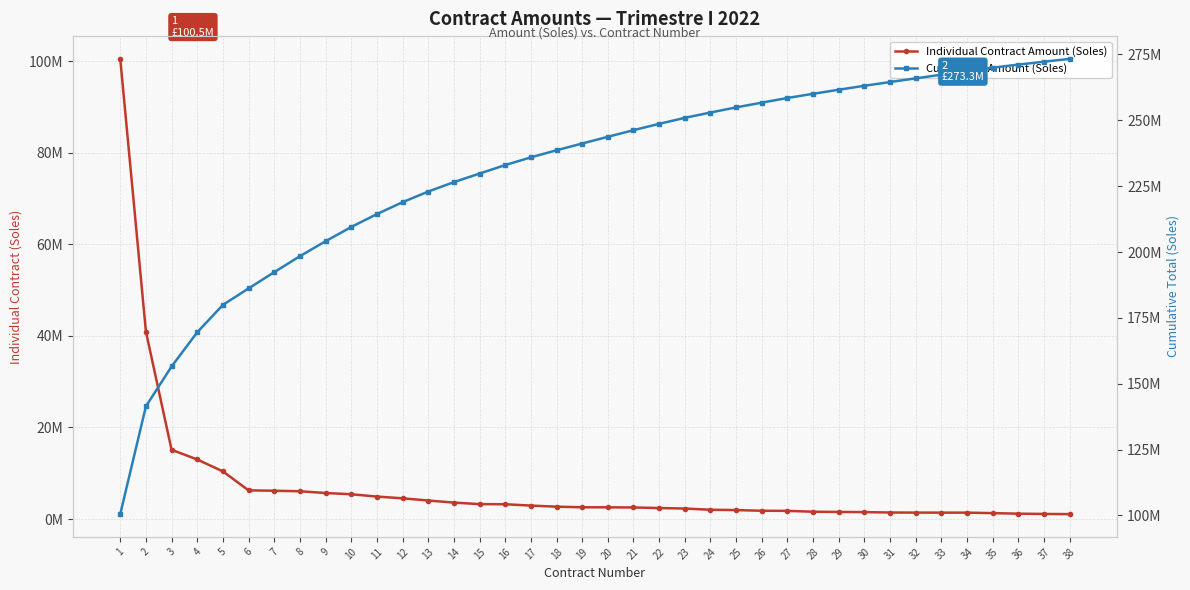

Rank the categories by Cumulative Amount (Soles) value from highest to lowest.

38, 37, 36, 35, 34, 33, 32, 31, 30, 29, 28, 27, 26, 25, 24, 23, 22, 21, 20, 19, 18, 17, 16, 15, 14, 13, 12, 11, 10, 9, 8, 7, 6, 5, 4, 3, 2, 1